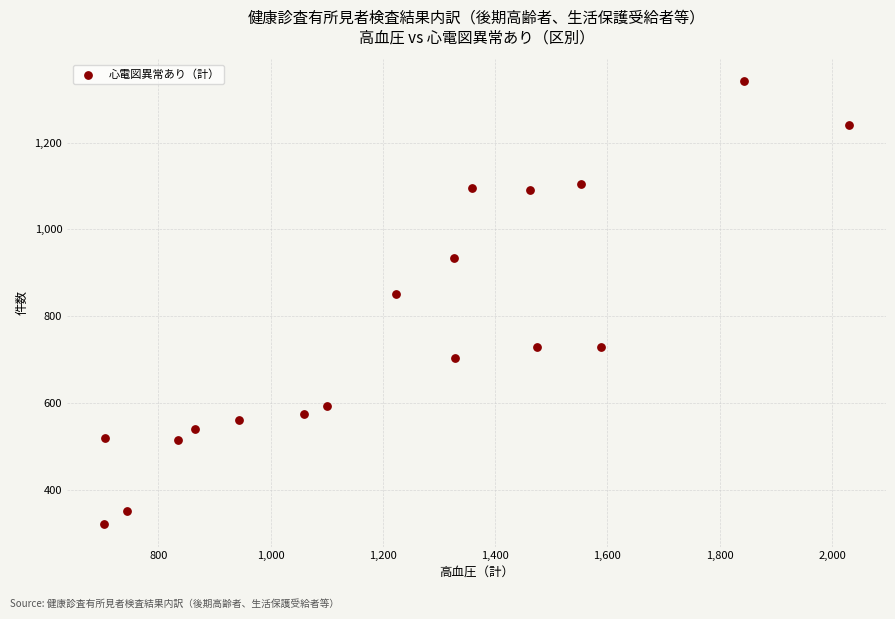

What Y value in the scatter plot is closest to 830?

852